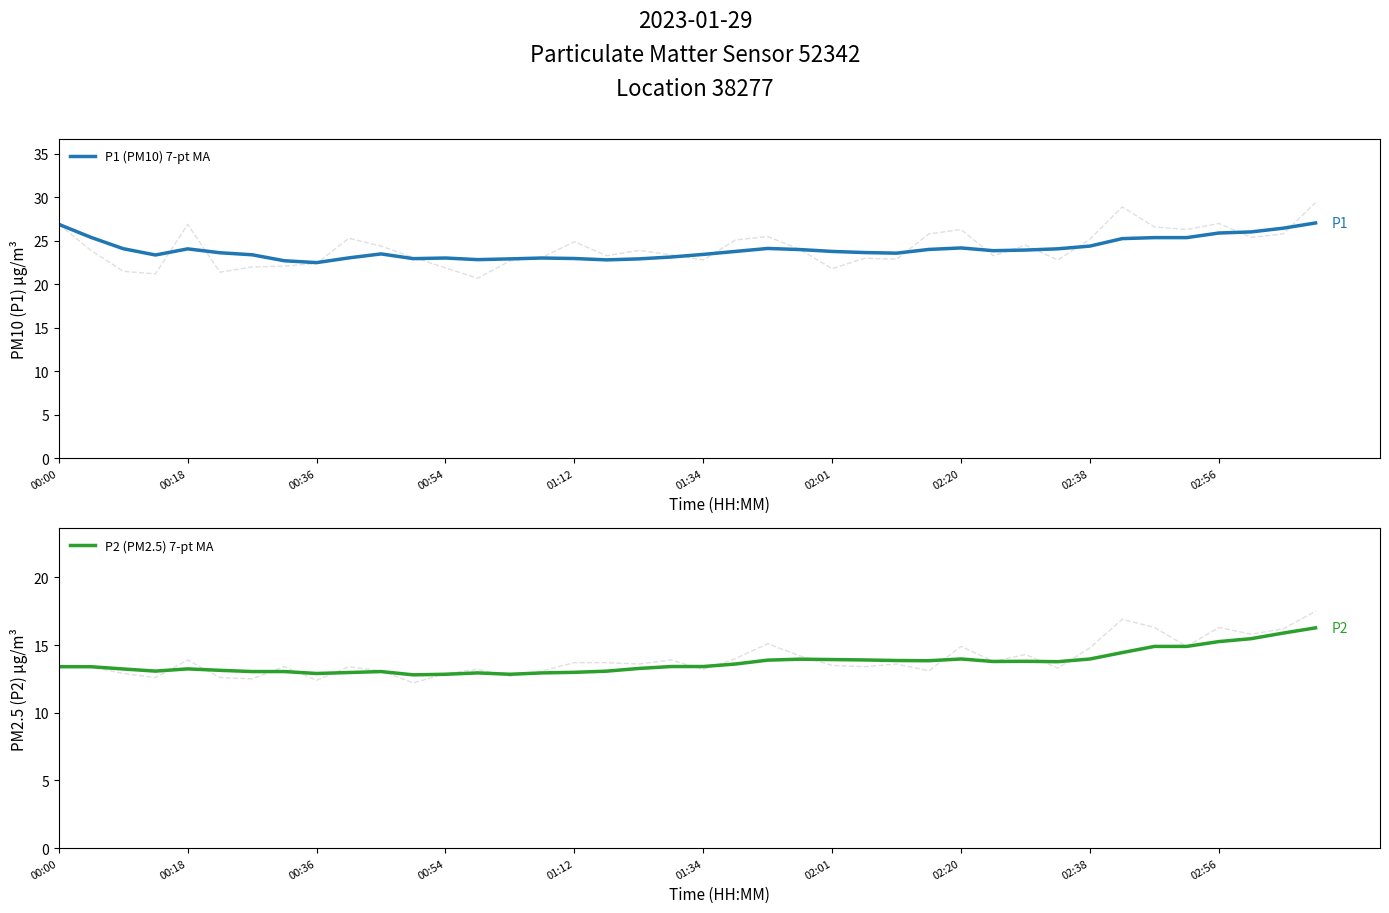

What is the maximum value for P1 (PM10) 7-pt MA?

27.1